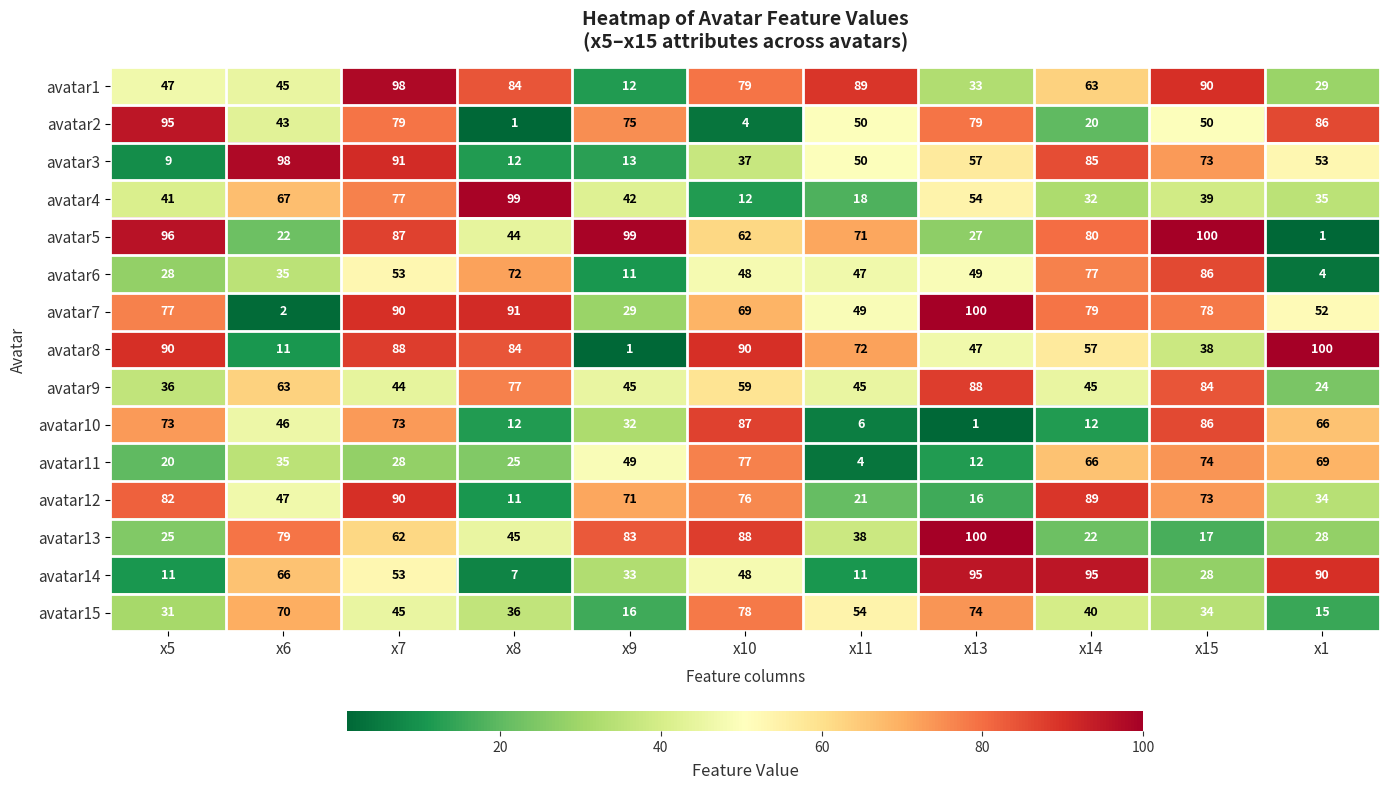

What is the average value of the avatar1 series?

61